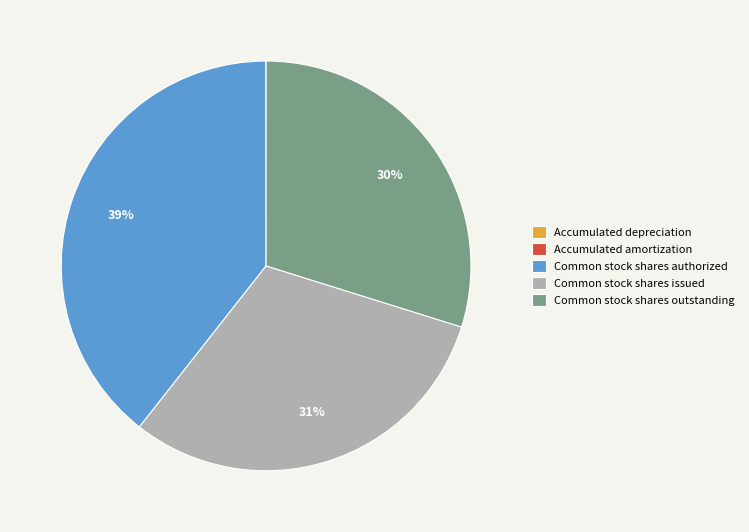

Combined, do Common stock shares issued and Common stock shares outstanding account for over 50%?

Yes